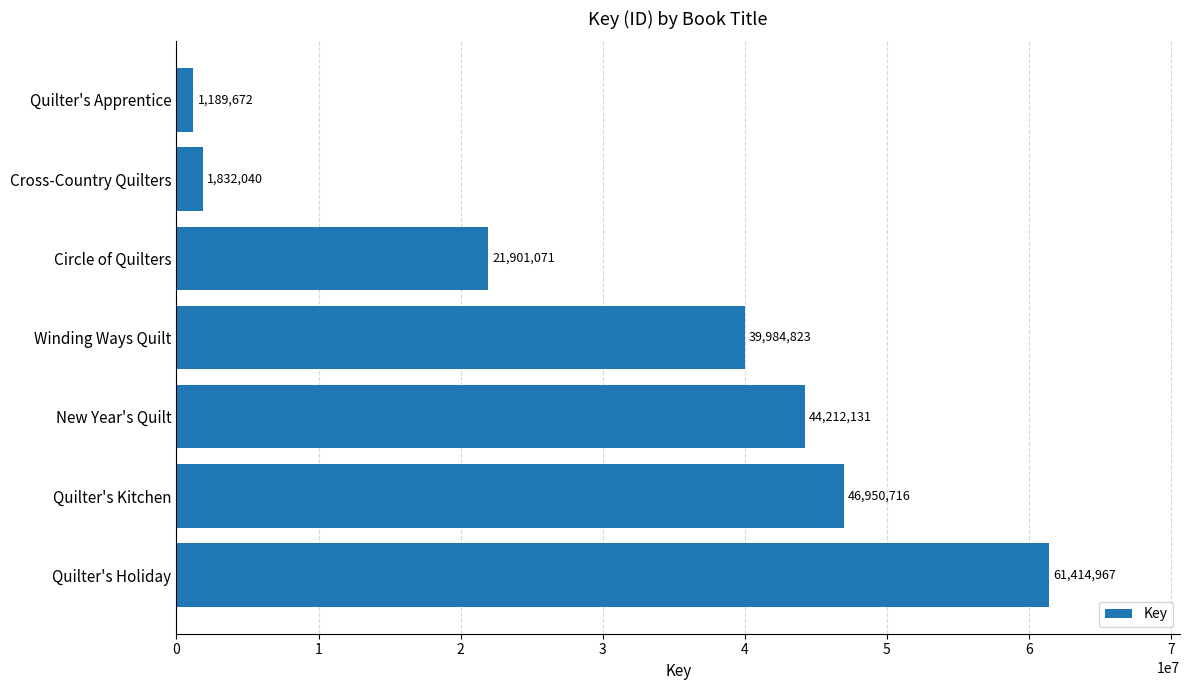

What is the difference between the second highest and second lowest values?

45118676